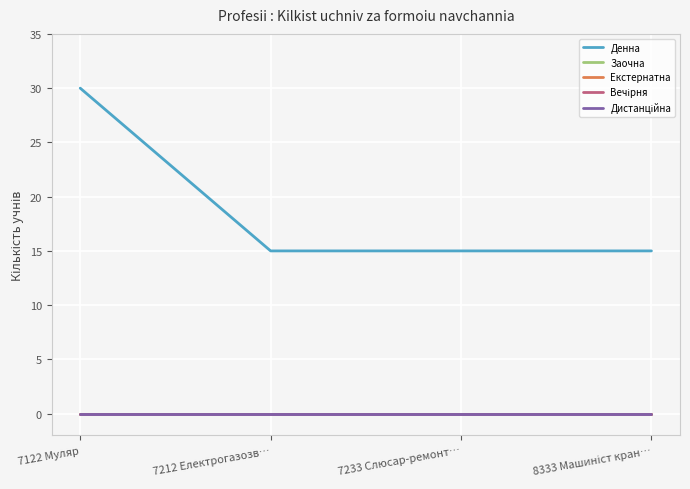

What is the label of the 3rd point from the right?

7212 Електрогазозв…